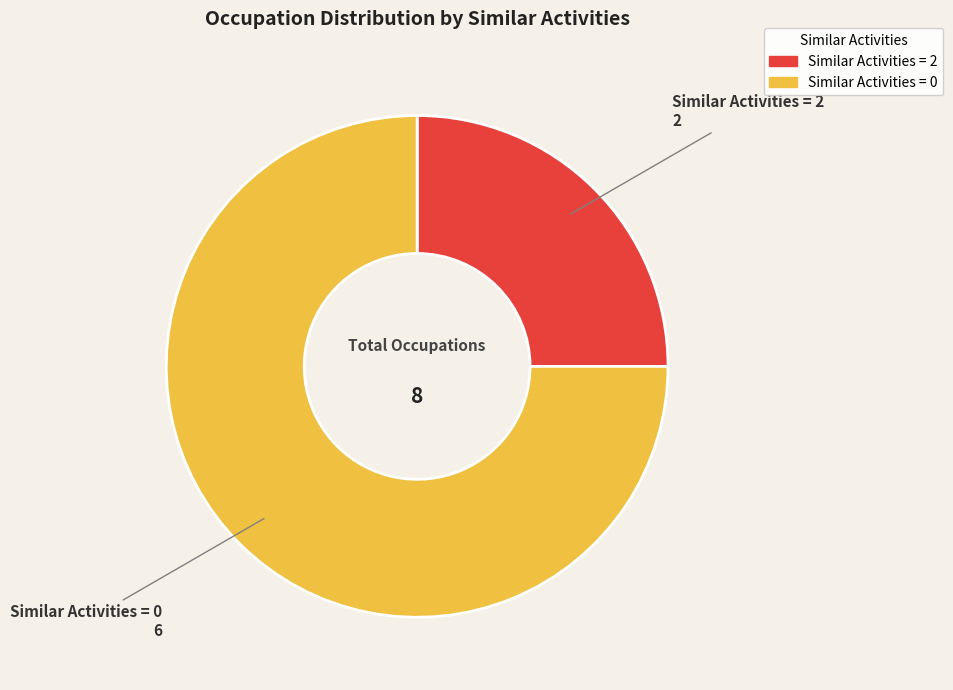

The Similar Activities = 2 slice represents 14% of the pie. True or false?

False